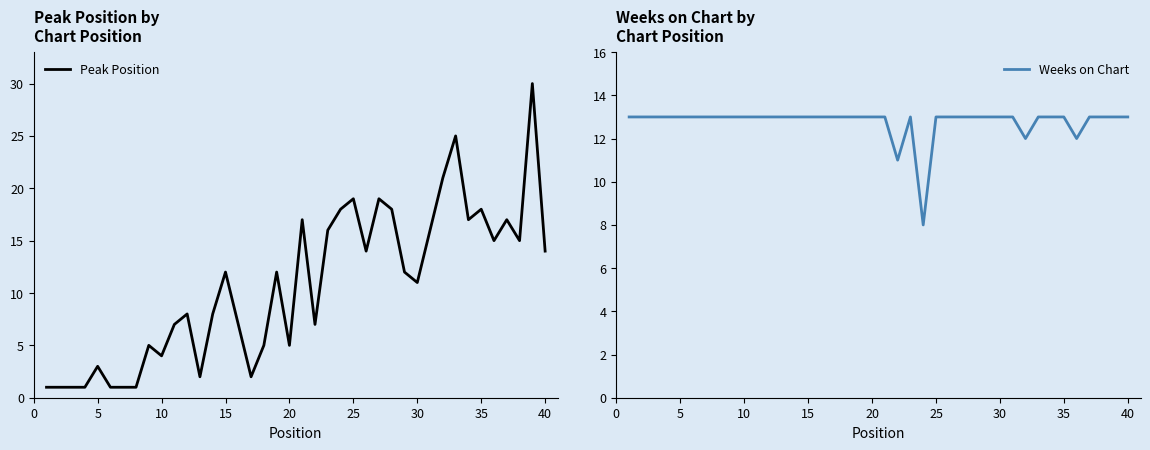

What is the highest value of the Weeks on Chart series?

13